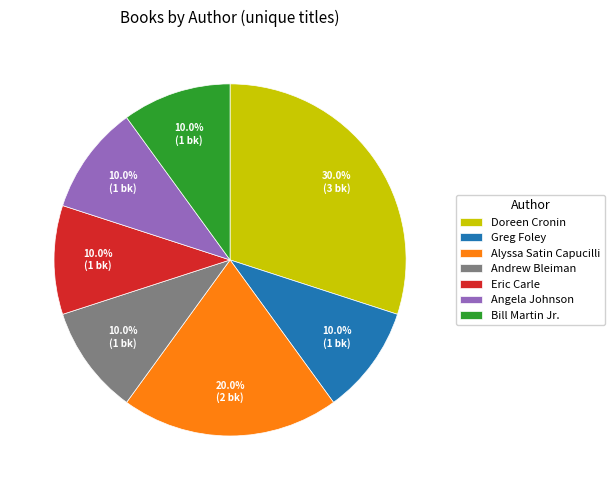

Is the sum of Eric Carle and Andrew Bleiman greater than half?

No